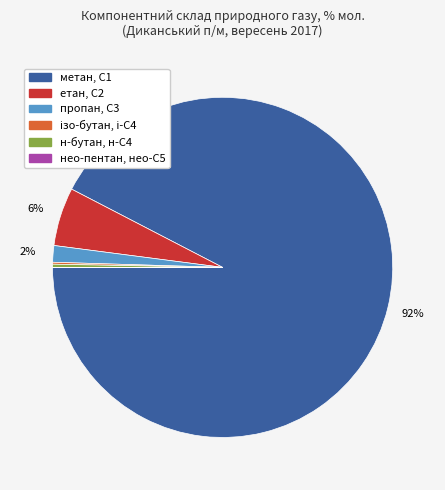

Between н-бутан, н-С4 and метан, С1, which is larger?

метан, С1